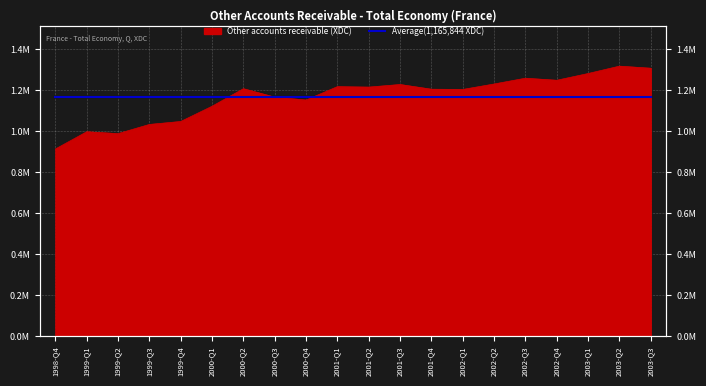

What is the sum of the values at 2002-Q2 and 2001-Q4?

2432734